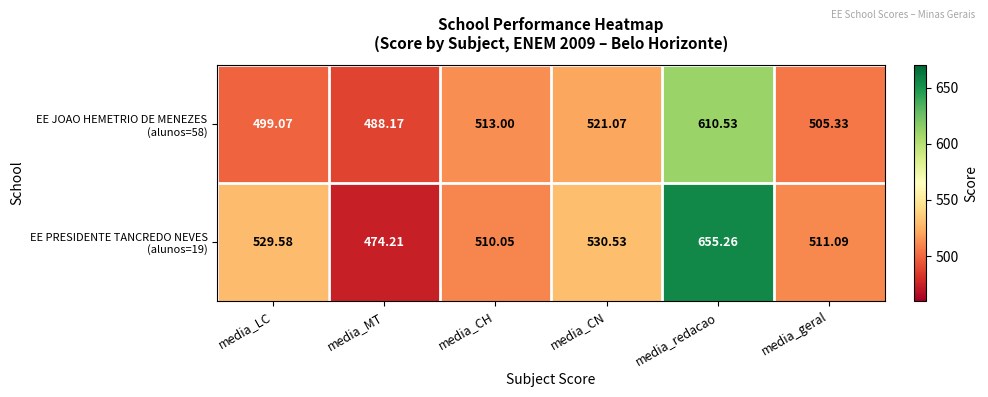

At which category is the sum across all series the highest?

media_redacao